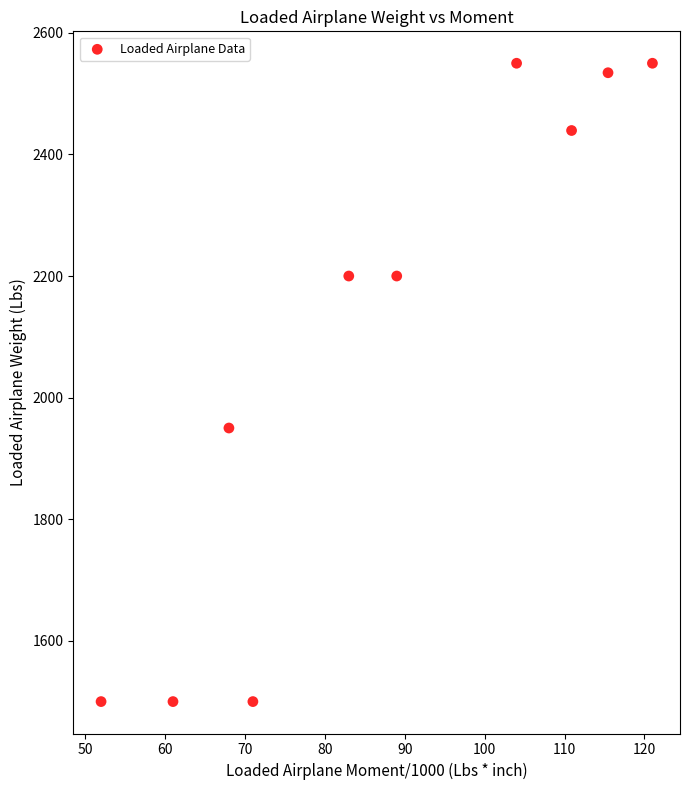

What is the range of Y values (max minus min)?

1050.0